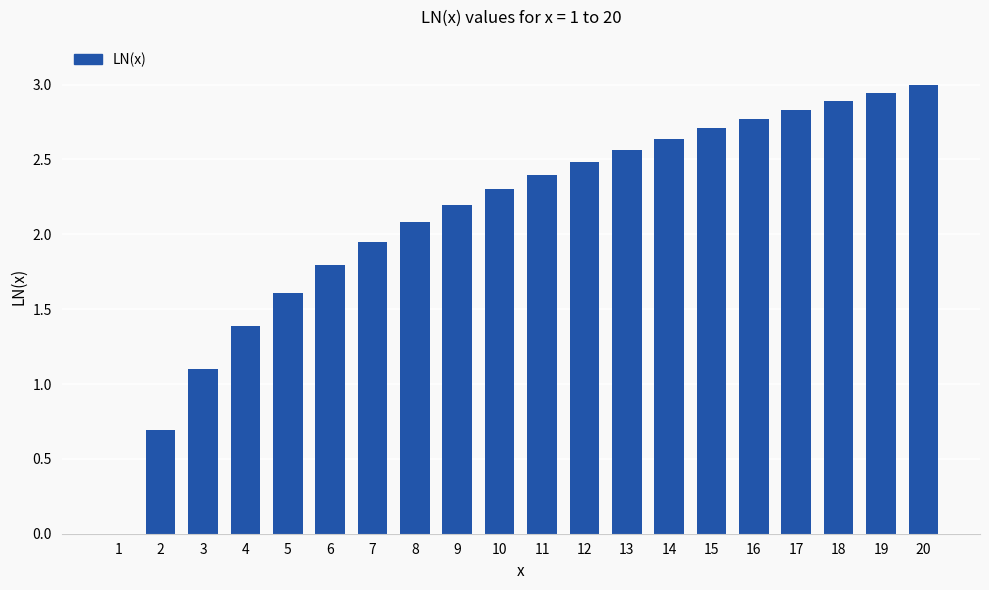

Between 17 and 4, which is larger?

17